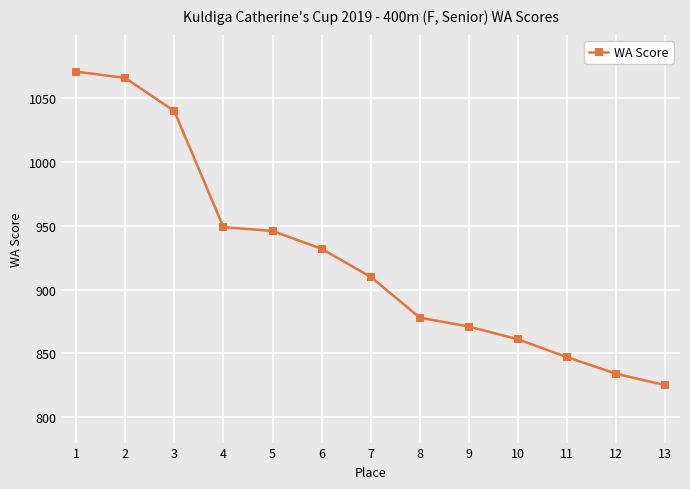

At which label does the data first exceed 910?

1